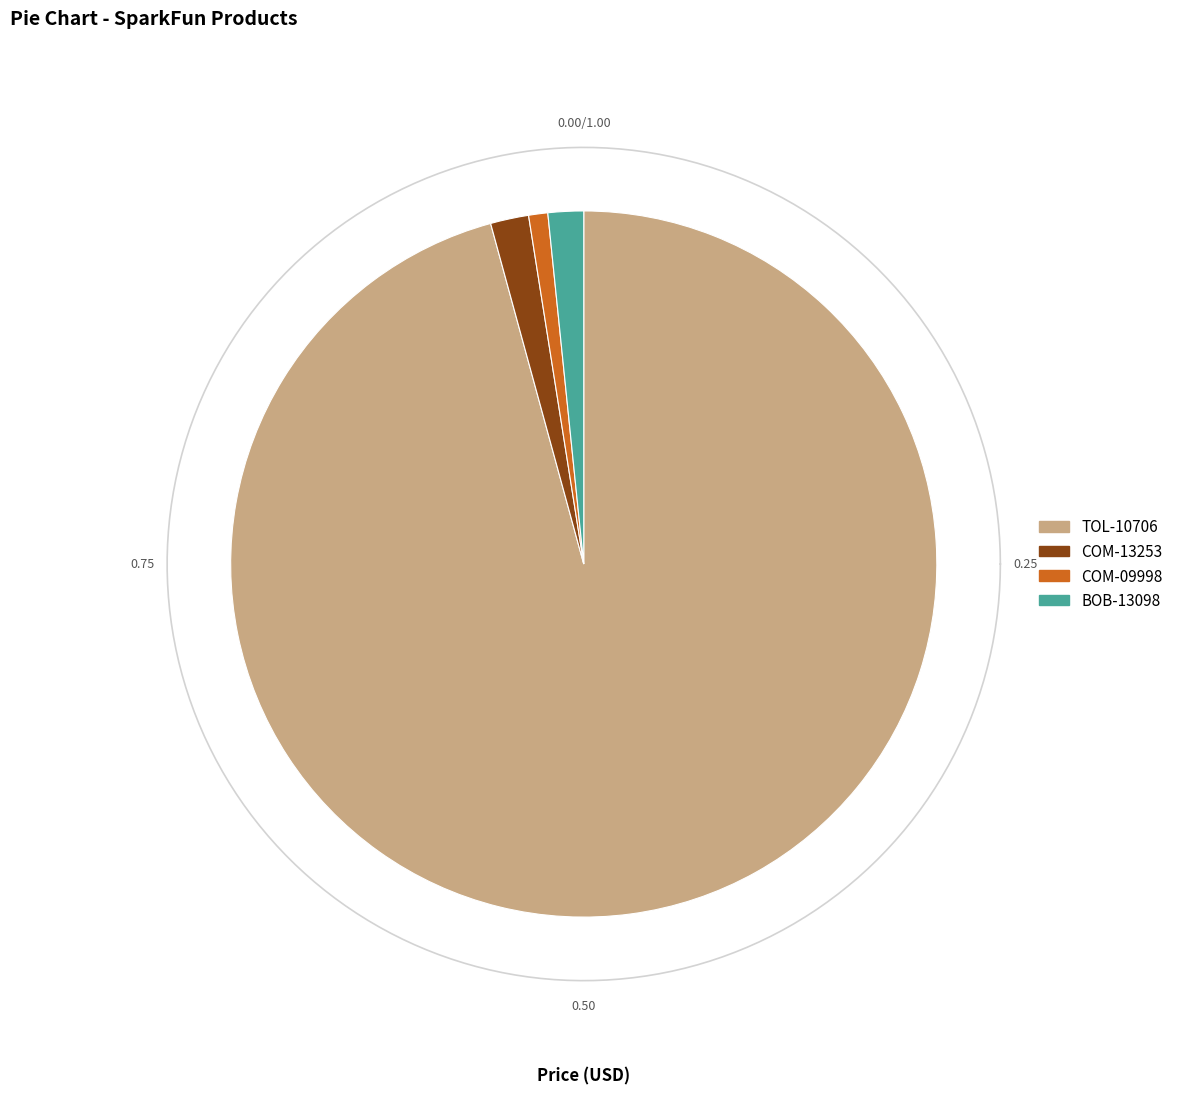

To the nearest percent, what portion does BOB-13098 represent?

2%